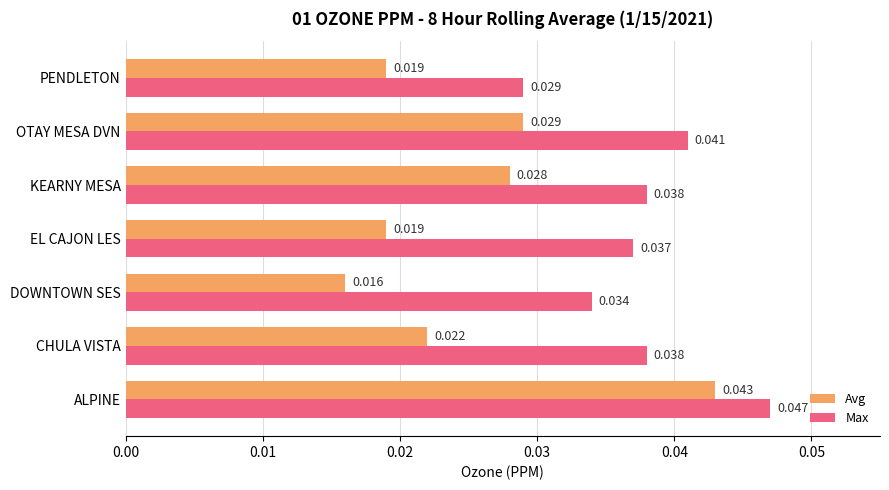

Which series has the largest range (max minus min)?

Avg